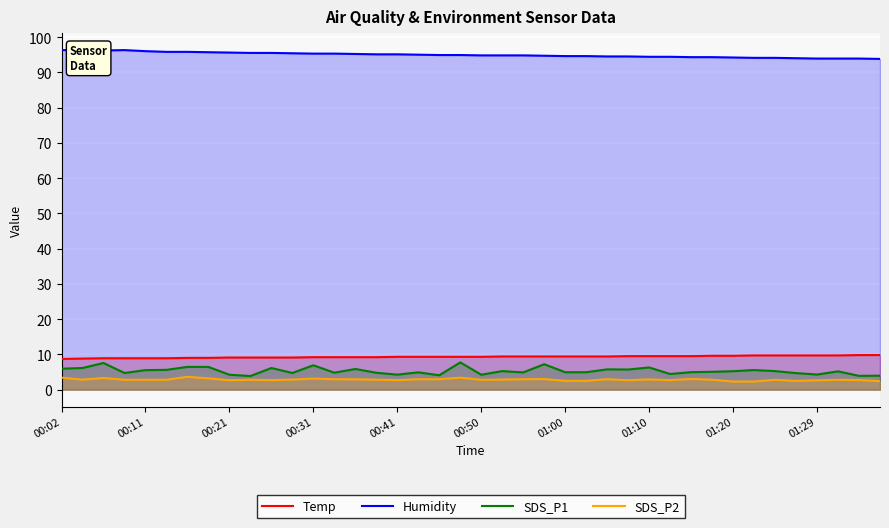

True or false: Temp and SDS_P2 intersect in this chart.

False